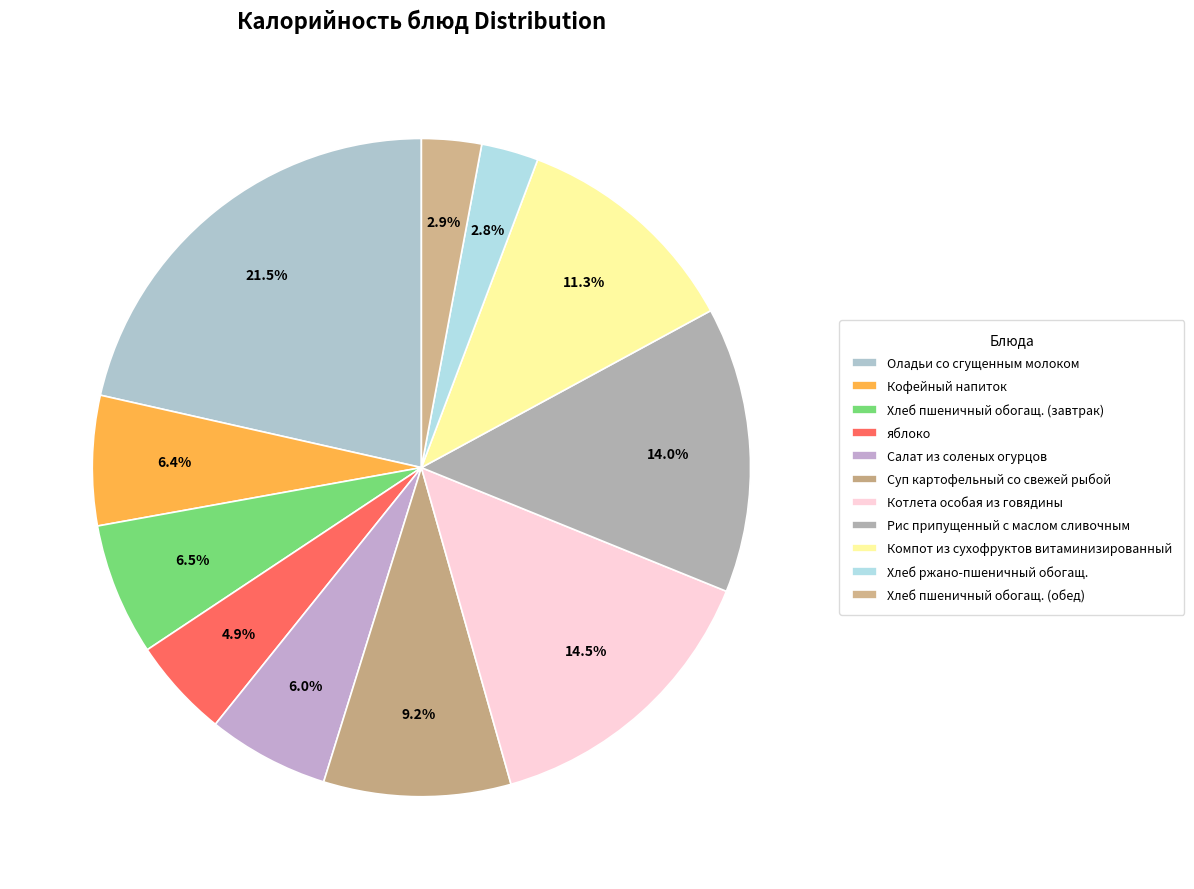

What percentage is NOT represented by Хлеб ржано-пшеничный обогащ.?

97.2%